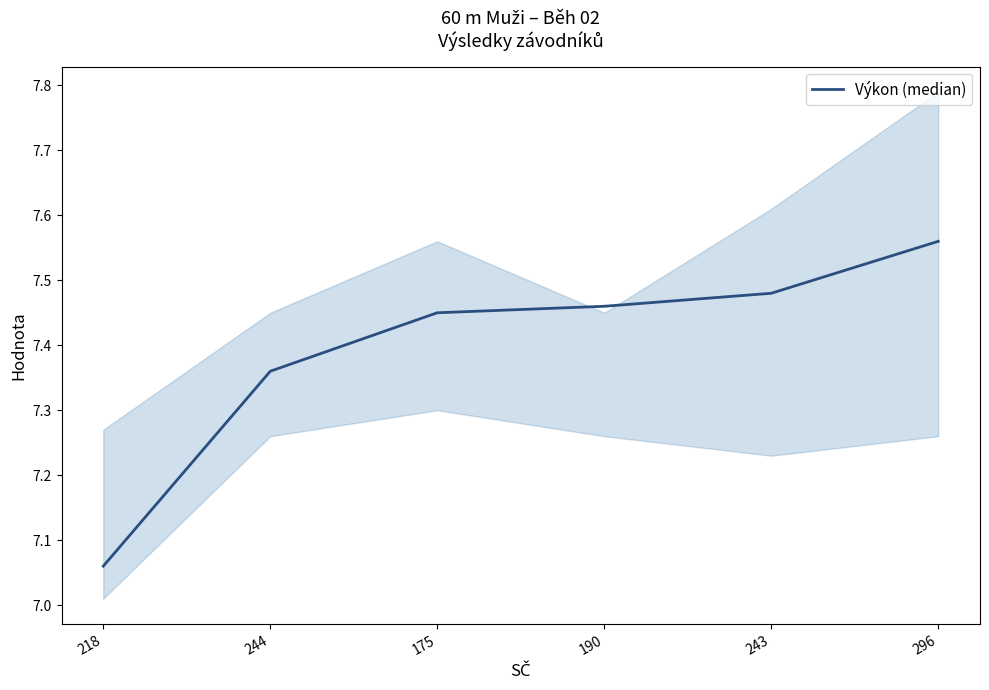

What is the sum of all values?

44.4